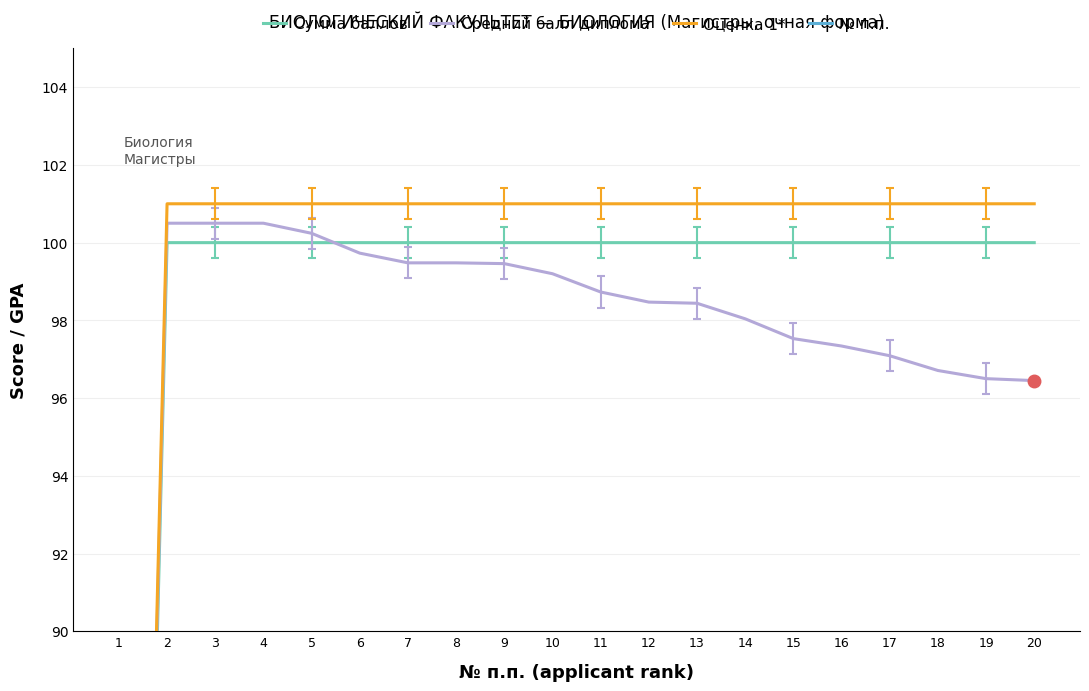

What is the maximum value for Оценка 1*?

101.0